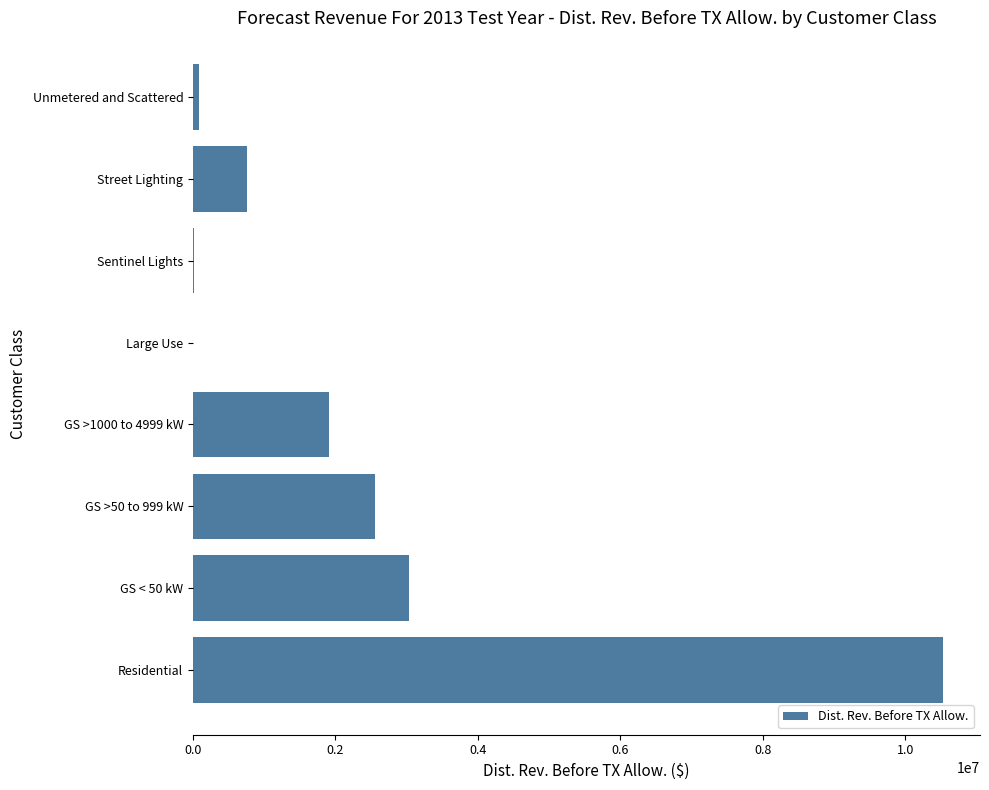

What is the greatest value displayed?

10522811.1